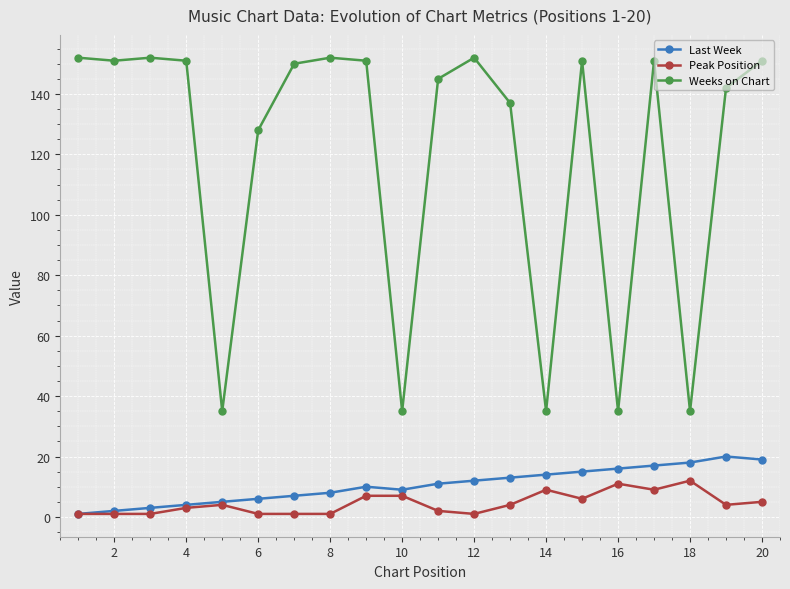

What is the difference between the maximum and second lowest values in the Peak Position series?

11